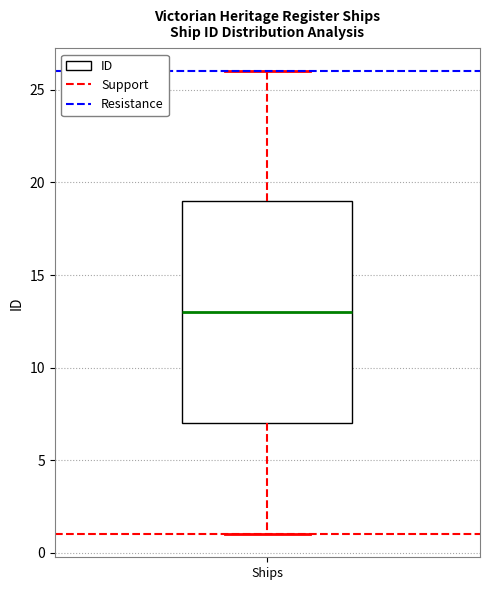

Where does the median line of the box for Ships sit on the y-axis? The values are not printed on the chart, so give them approximately, as read against the axis.

13